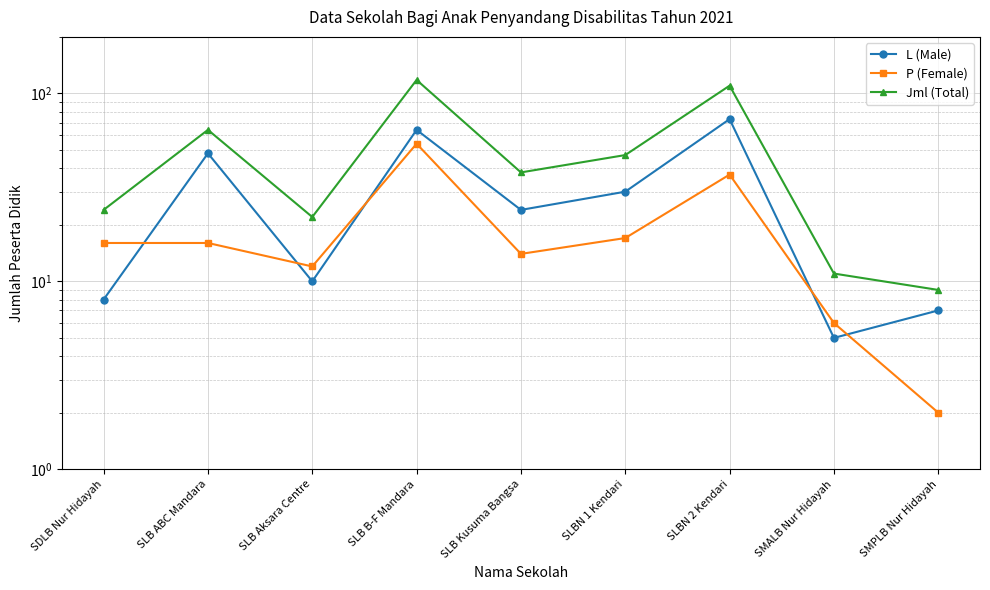

What is the average value of the P (Female) series?

19